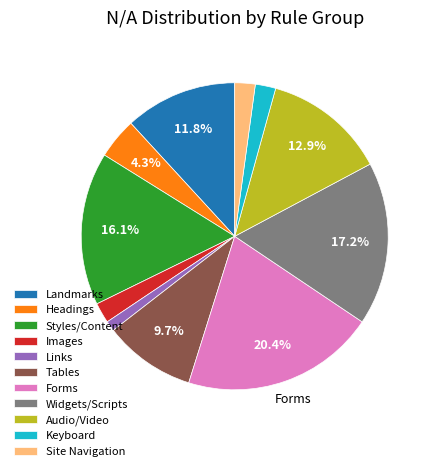

Count the number of slices in the pie.

11